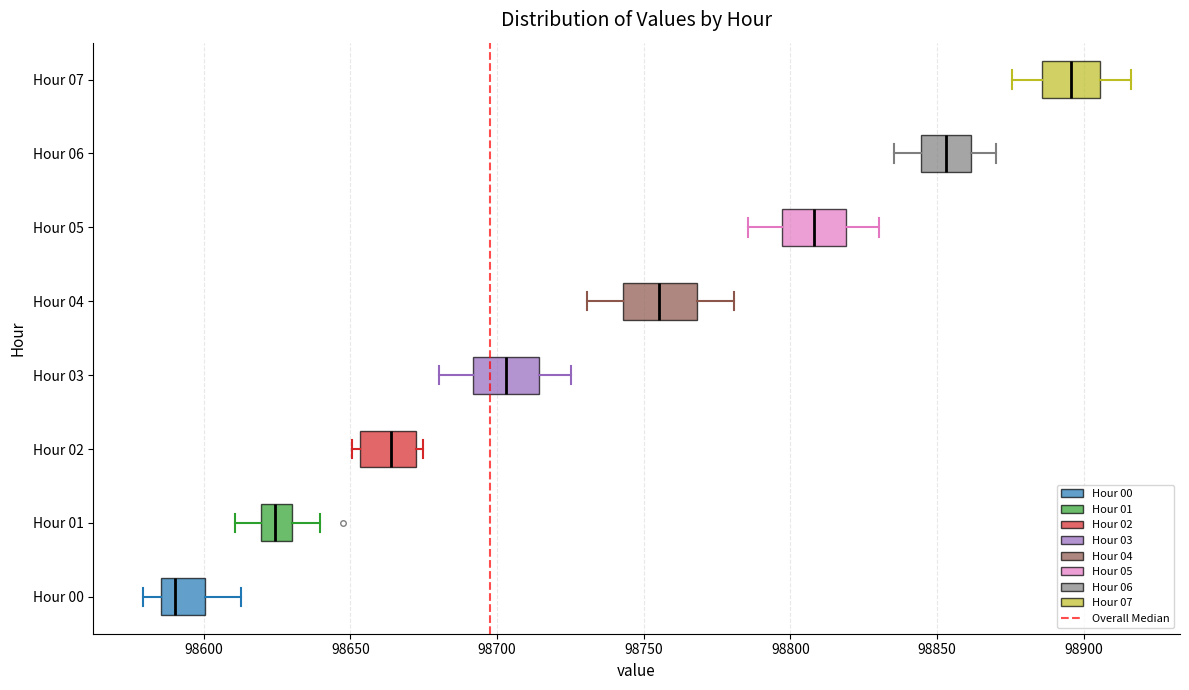

Reading bottom to top, read every box against the x-axis: the position of its median line, the range the box covers, and the ends of its whiskers. The values are not printed on the chart, so give them approximately, as read against the axis.

Hour 00: median 98590, box 98585 to 98600, whiskers 98580 to 98615
Hour 01: median 98625, box 98620 to 98630, whiskers 98610 to 98640
Hour 02: median 98665, box 98655 to 98670, whiskers 98650 to 98675
Hour 03: median 98705, box 98690 to 98715, whiskers 98680 to 98725
Hour 04: median 98755, box 98745 to 98770, whiskers 98730 to 98780
Hour 05: median 98810, box 98795 to 98820, whiskers 98785 to 98830
Hour 06: median 98855, box 98845 to 98860, whiskers 98835 to 98870
Hour 07: median 98895, box 98885 to 98905, whiskers 98875 to 98915